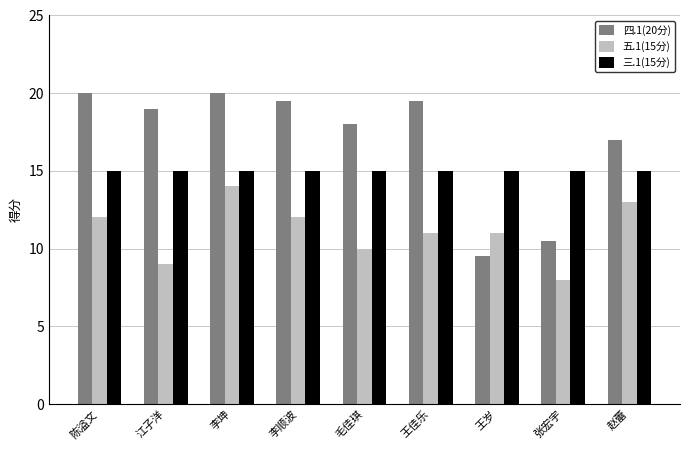

The 四.1(20分) series shows 25.7 at 毛佳琪. True or false?

False